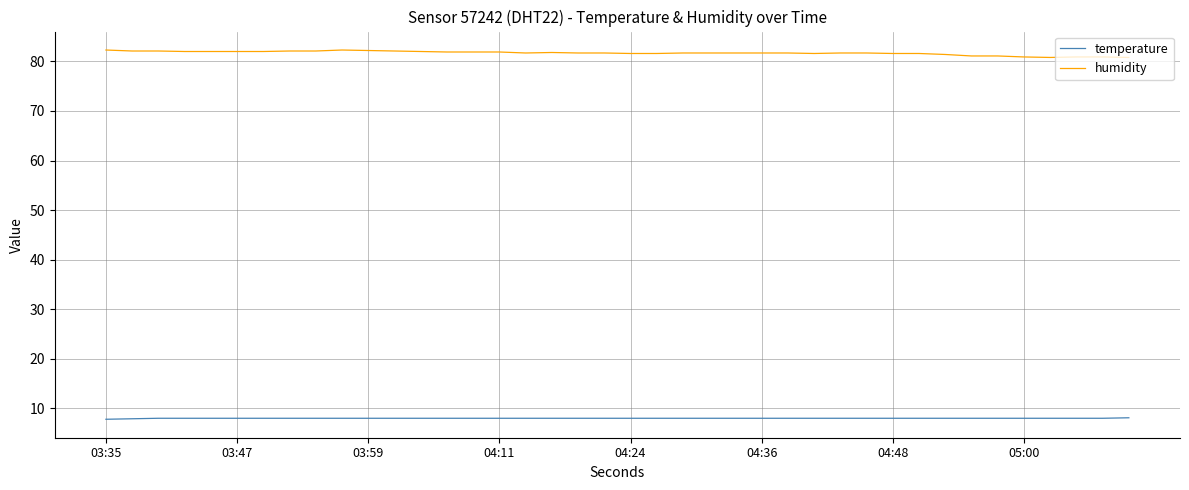

Rank the series by their average value, from lowest to highest.

temperature, humidity